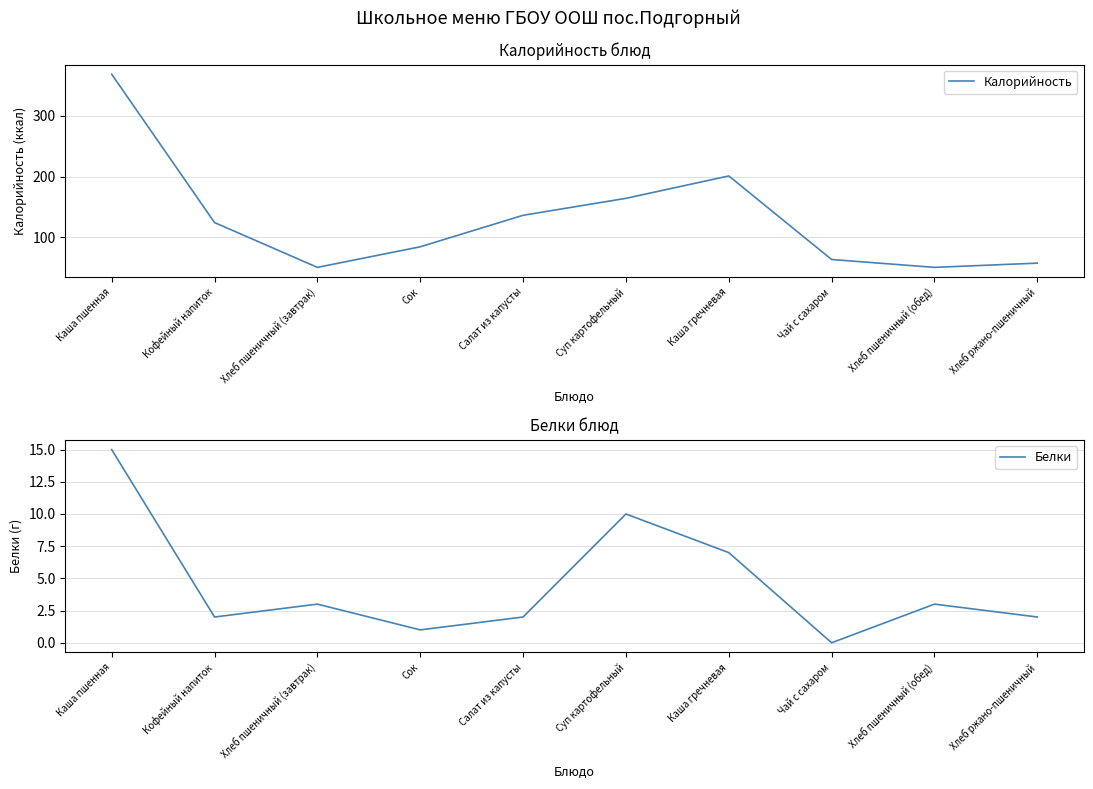

Does the chart have visible grid lines?

Yes